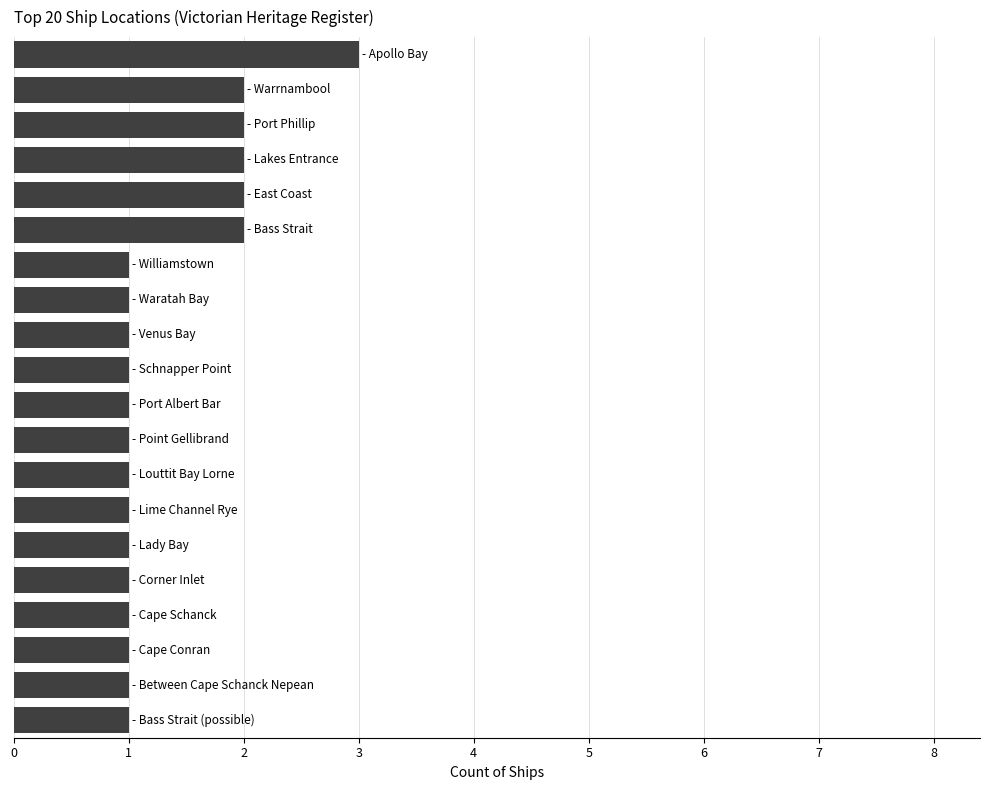

How many bars are there in total?

20